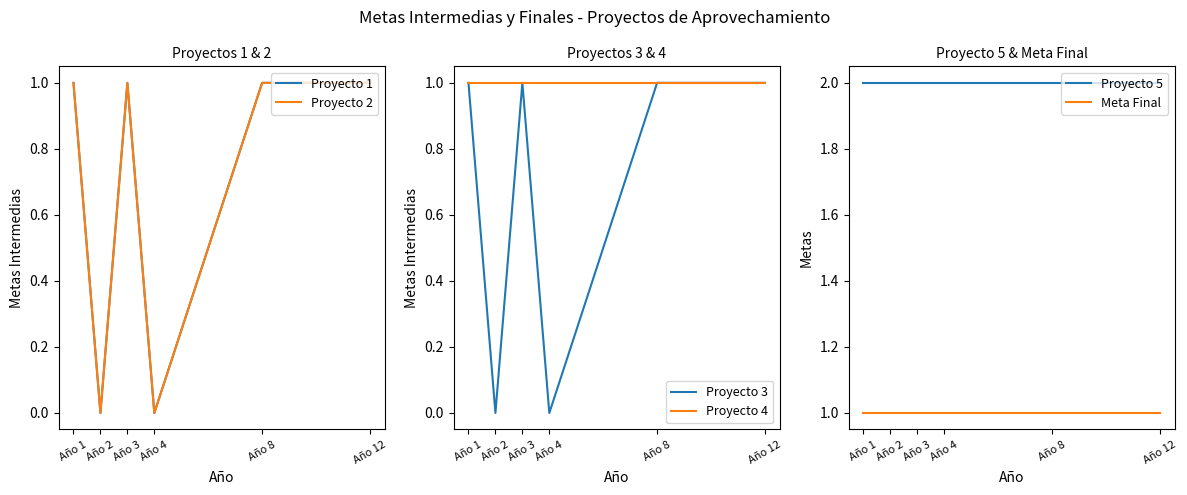

True or false: Proyecto 4 has more than 1 points higher than both neighbors.

False